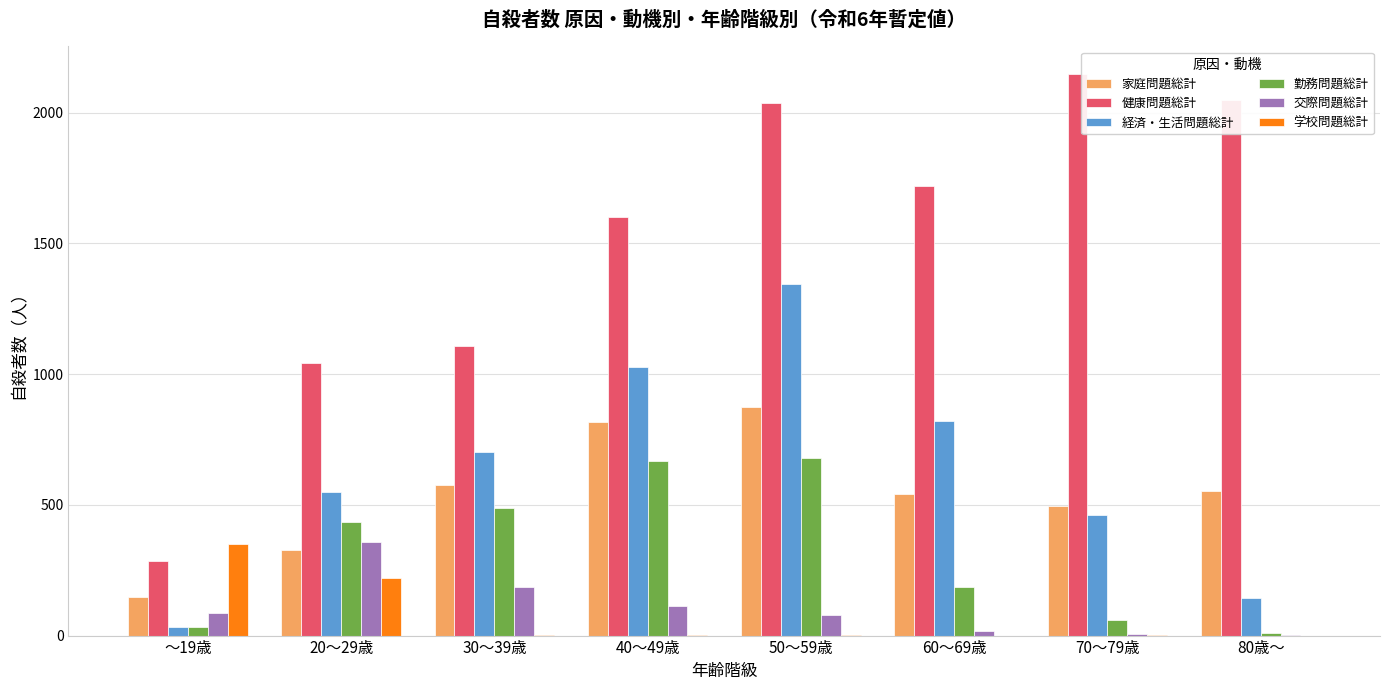

What are all the series names shown in the legend?

家庭問題総計, 健康問題総計, 経済・生活問題総計, 勤務問題総計, 交際問題総計, 学校問題総計